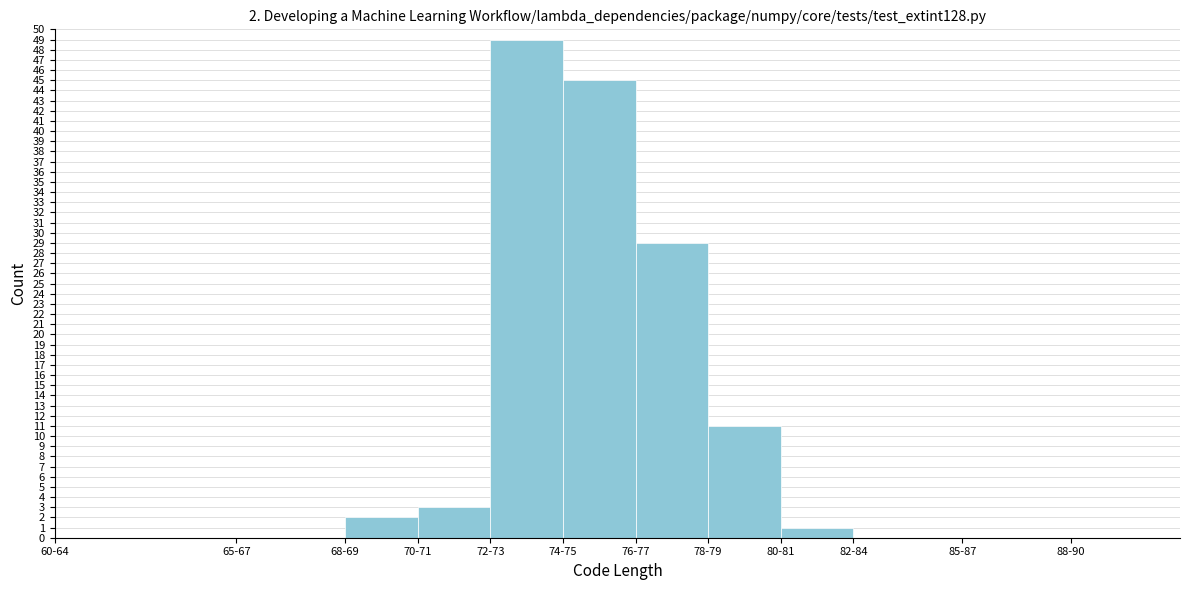

Reading left to right, transcribe all the data shown in this chart.

60-64=0	65-67=0	68-69=2	70-71=3	72-73=49	74-75=45	76-77=29	78-79=11	80-81=1	82-84=0	85-87=0	88-90=0